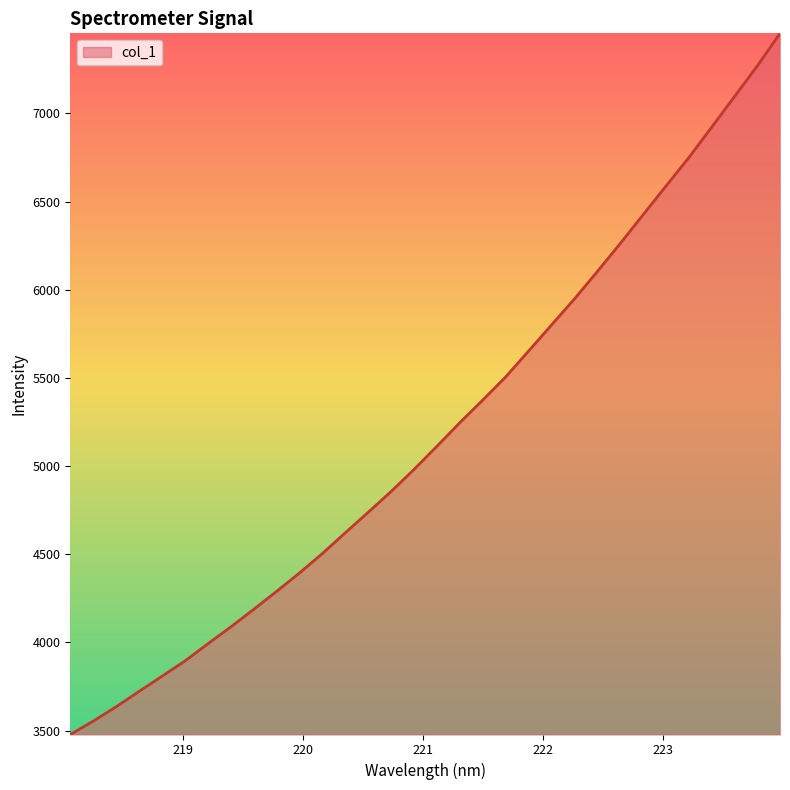

What is the greatest value displayed?

7454.3